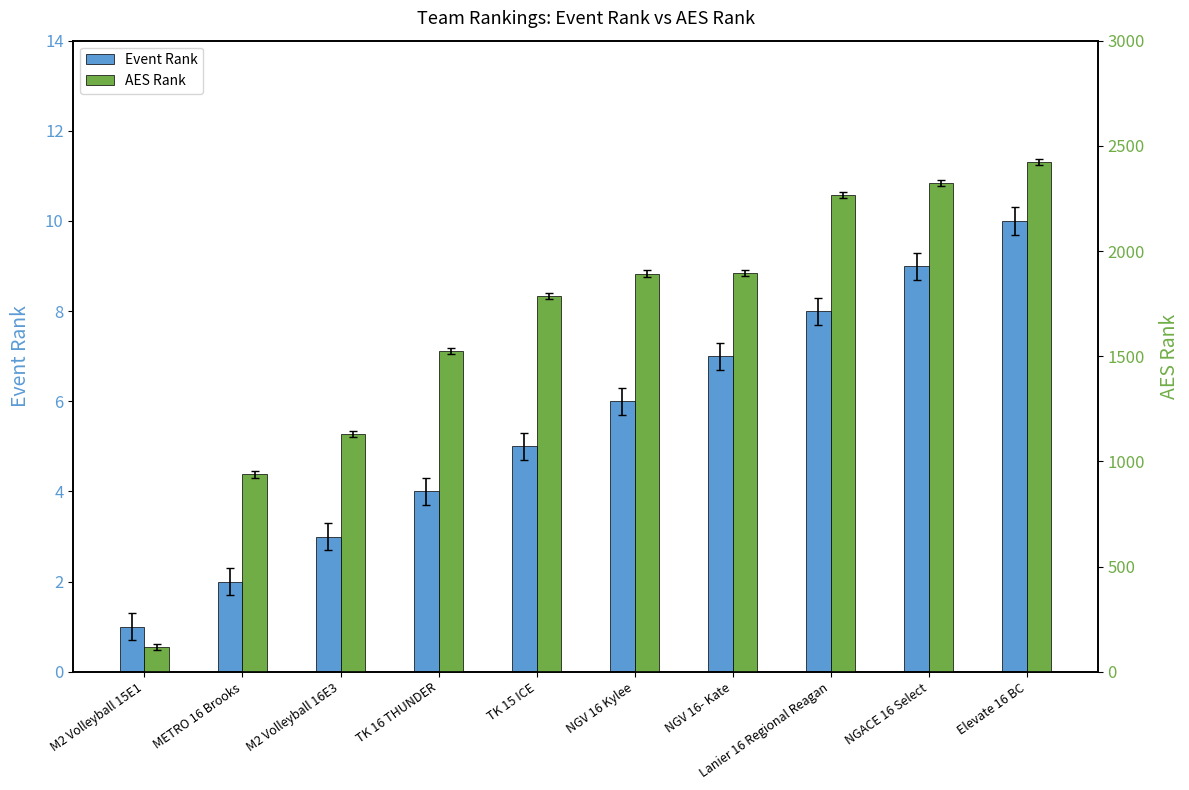

What is the sum of the AES Rank values at NGV 16 Kylee and Elevate 16 BC?

4317